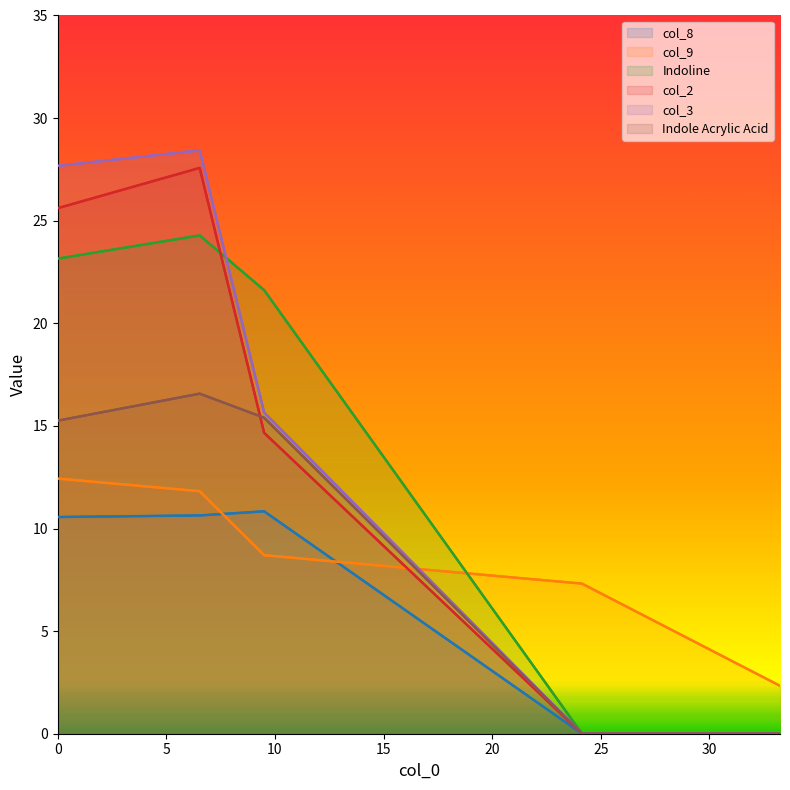

The col_8 series shows 10.6 at 0. True or false?

True